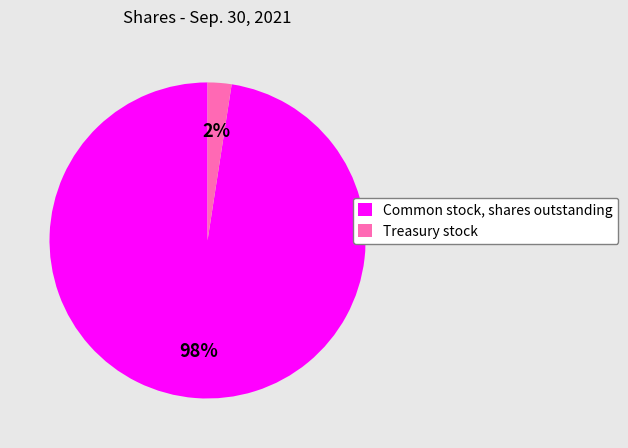

To the nearest percent, what portion does Treasury stock represent?

2%